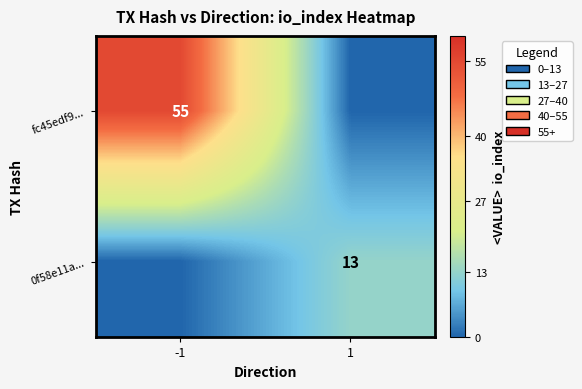

True or false: 0f58e11a... has a value of 13 at 1.

True